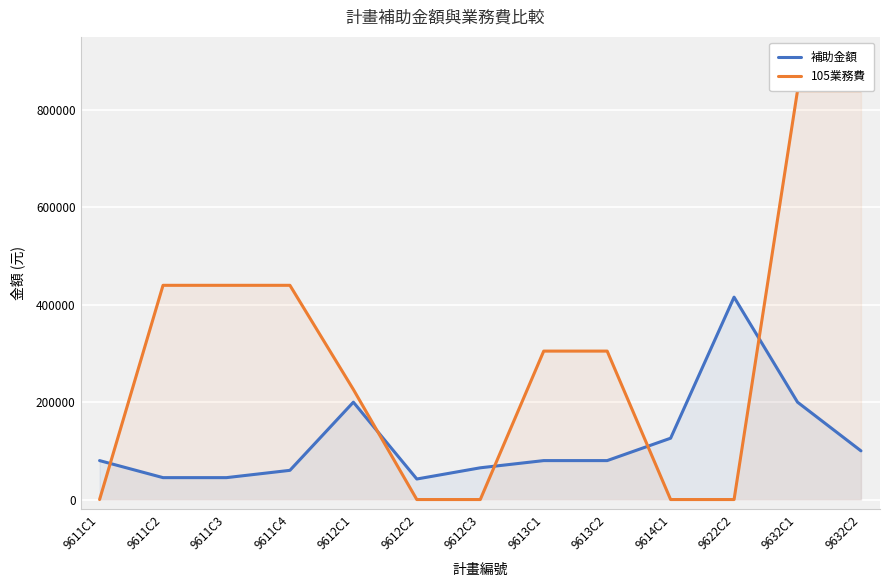

Where do 105業務費 and 補助金額 first cross each other?

9611C1 and 9611C2